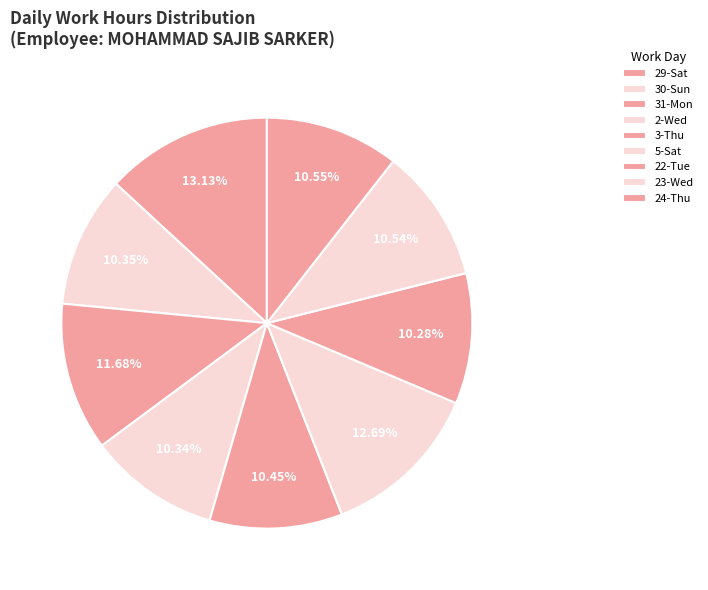

To the nearest percent, what percentage of the pie is 22-Tue?

10%